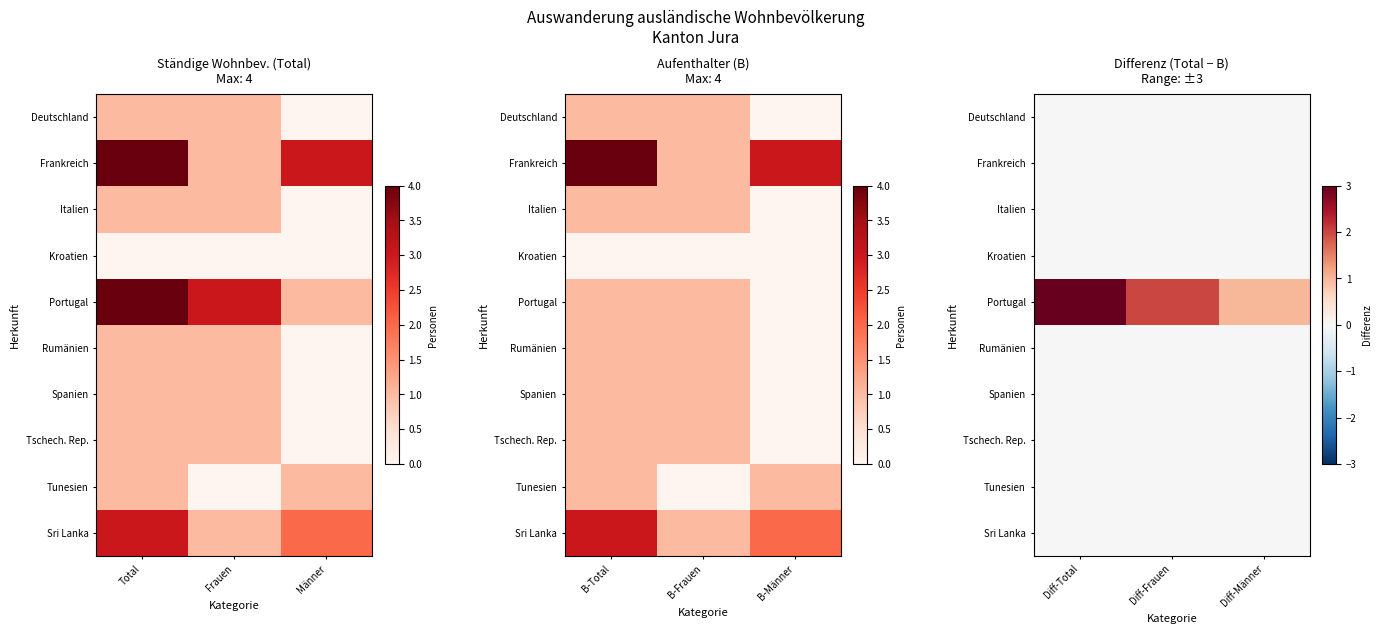

Count the number of categories in the chart.

3